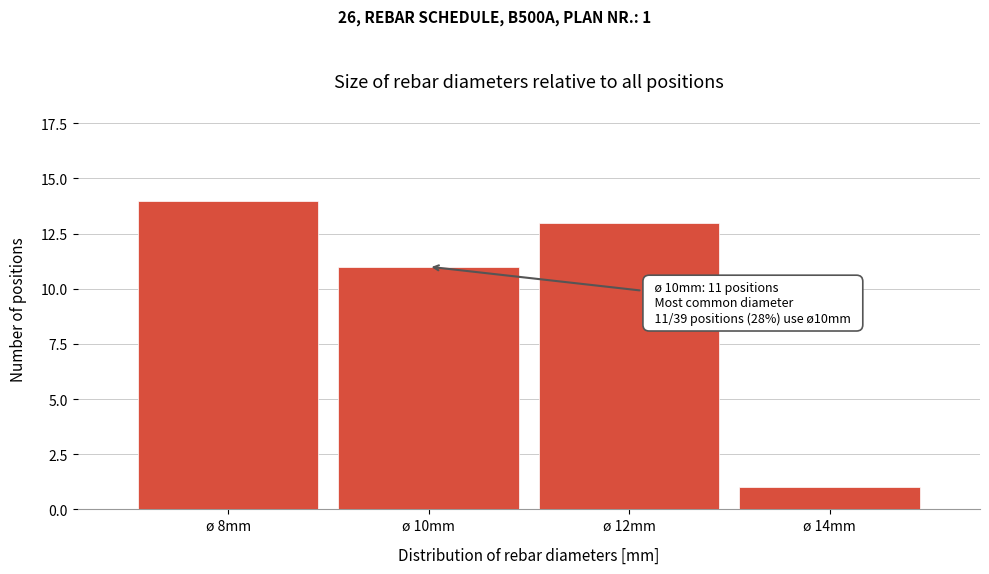

Reading left to right, extract all data points from this chart.

14	11	13	1